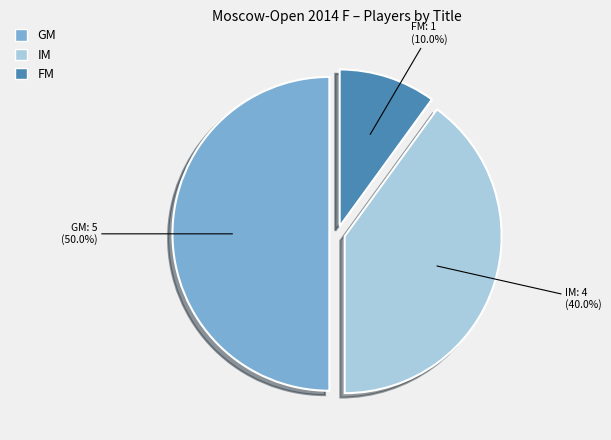

What is the largest slice in the pie chart?

GM